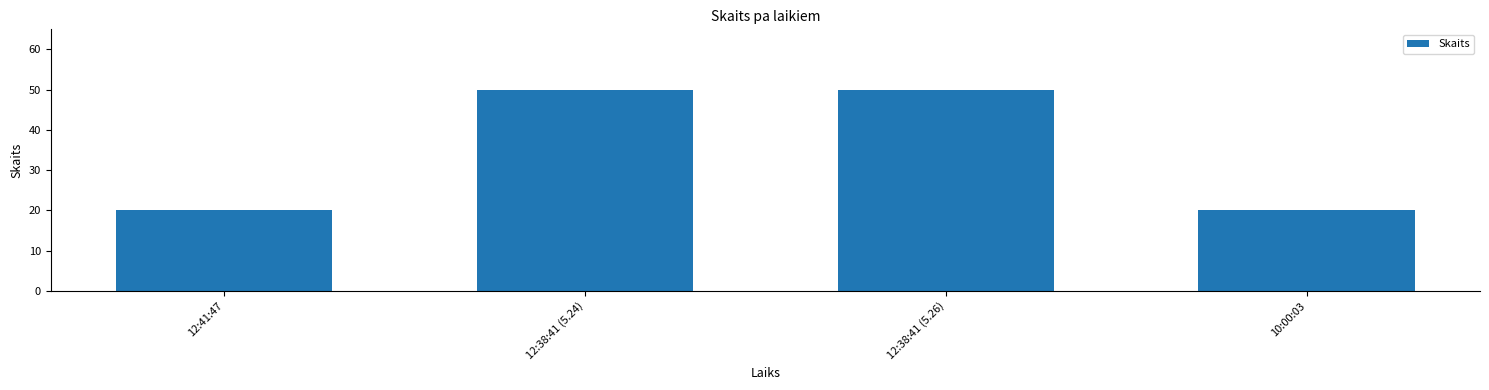

Between 12:41:47 and 12:38:41 (5.24), which is larger?

12:38:41 (5.24)